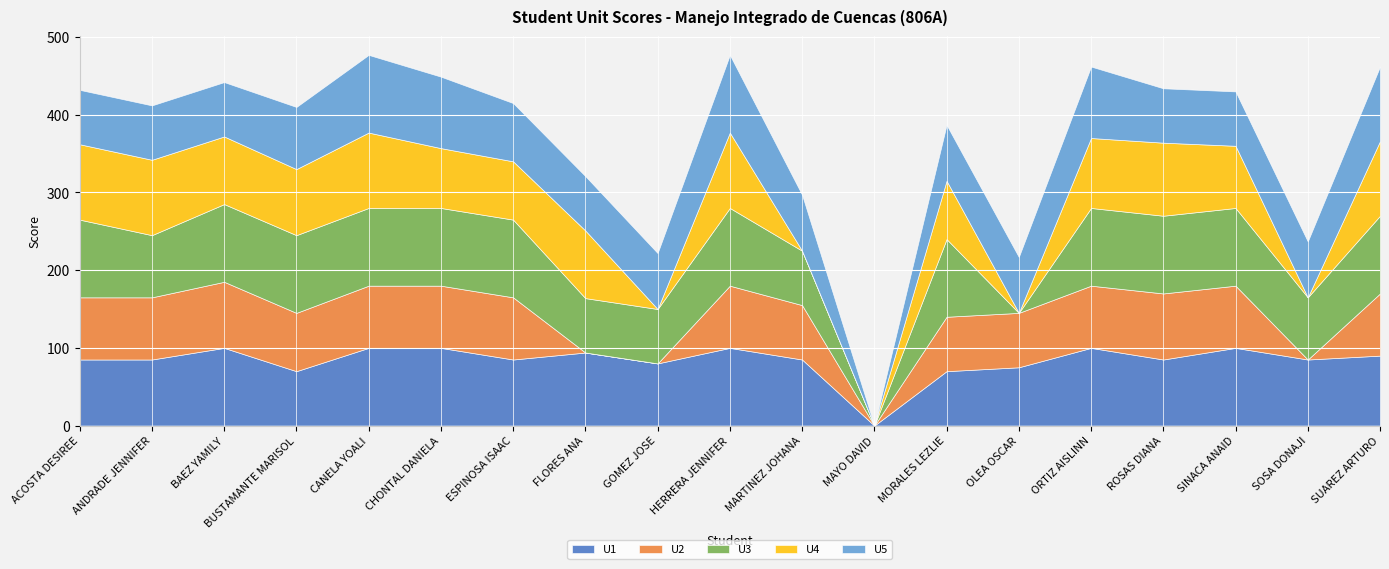

Rank the series at ORTIZ CAPI AISLINN from highest to lowest value.

U1, U3, U5, U4, U2